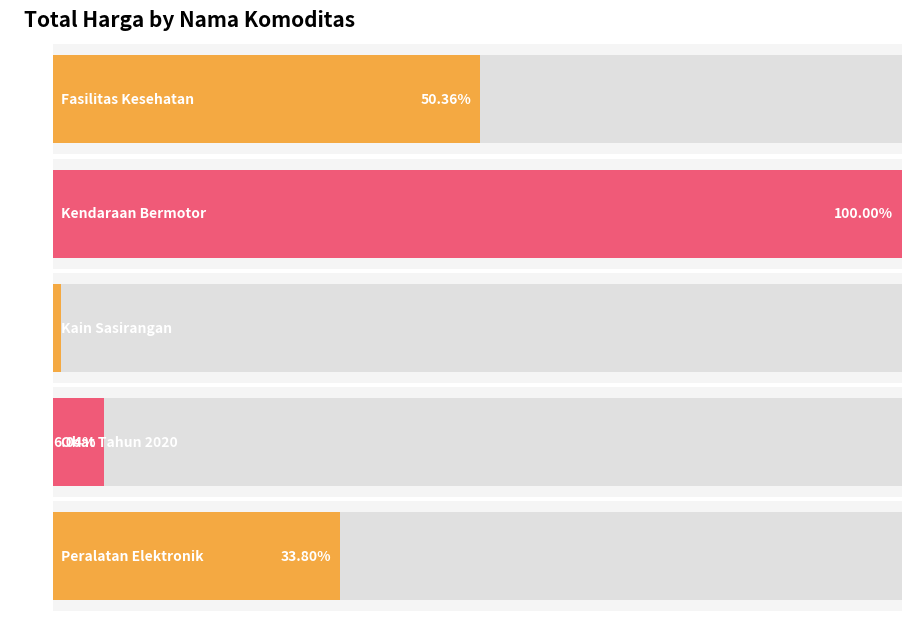

Where is the data nearest to the value 1919982957?

APBD (Kendaraan Bermotor)